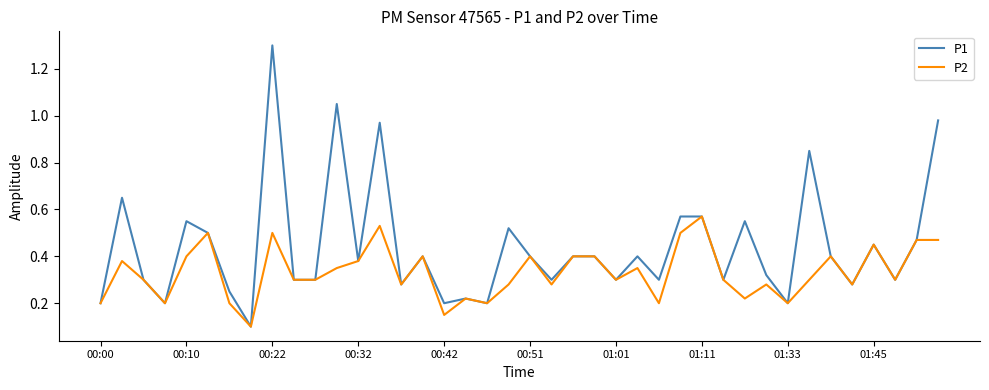

What is the greatest value displayed?

1.3